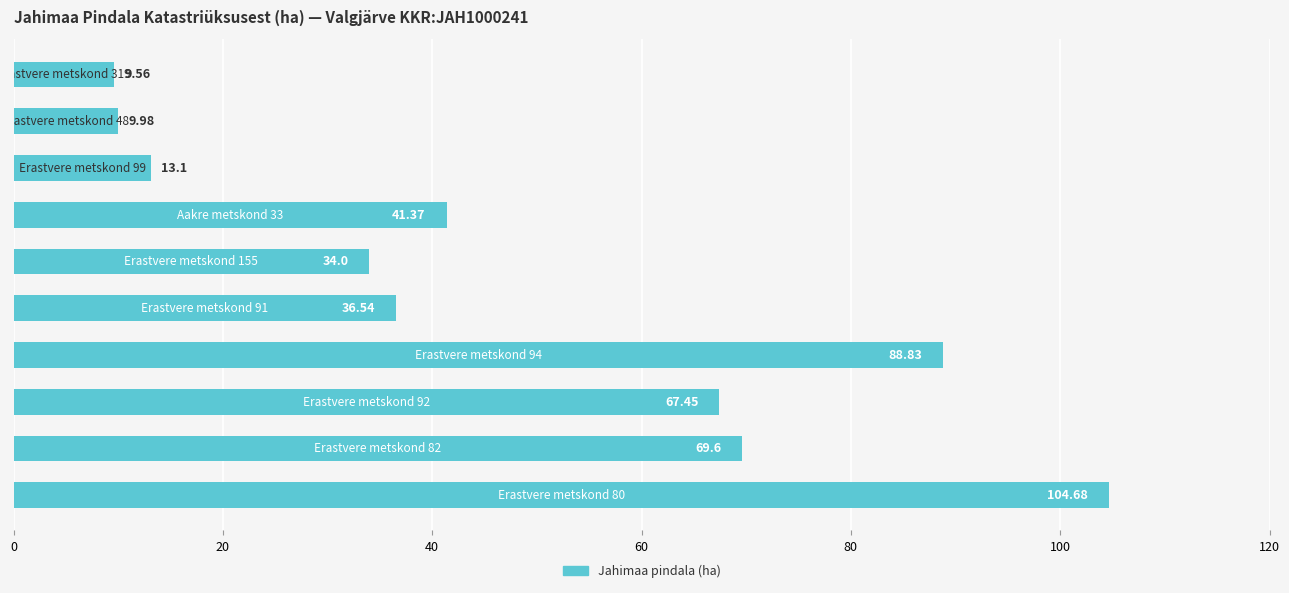

What is the difference between the maximum and minimum values?

95.1